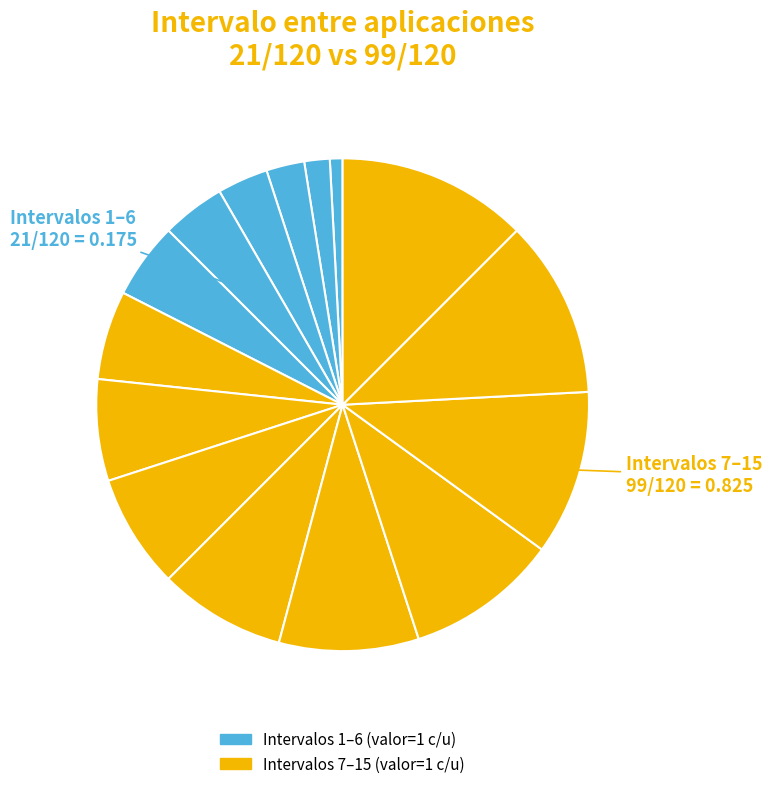

Rank the categories by value from lowest to highest.

1, 2, 3, 4, 5, 6, 7, 8, 9, 10, 11, 12, 13, 14, 15